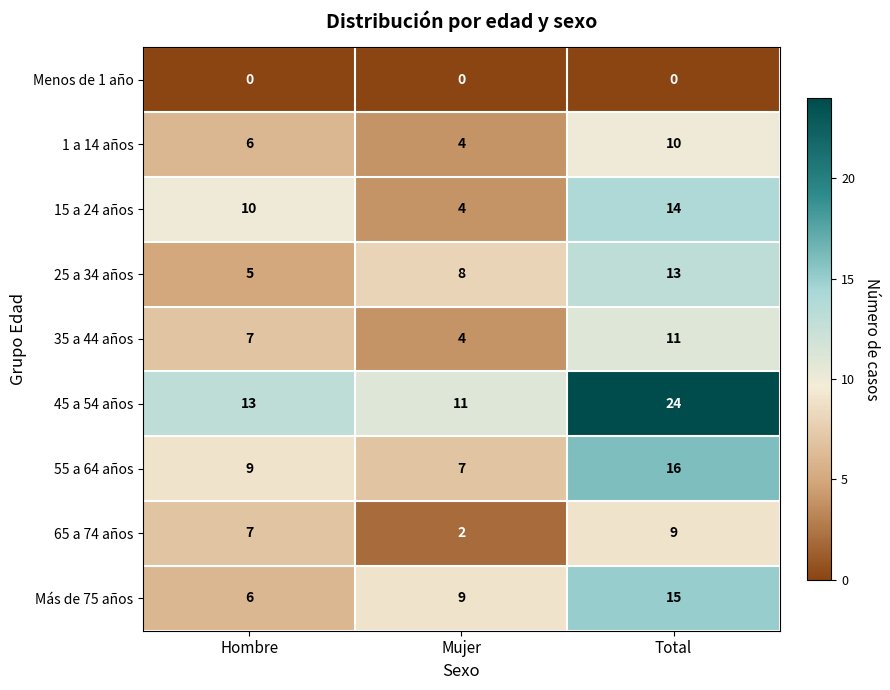

What is the approximate value of 25 a 34 años at Hombre?

5